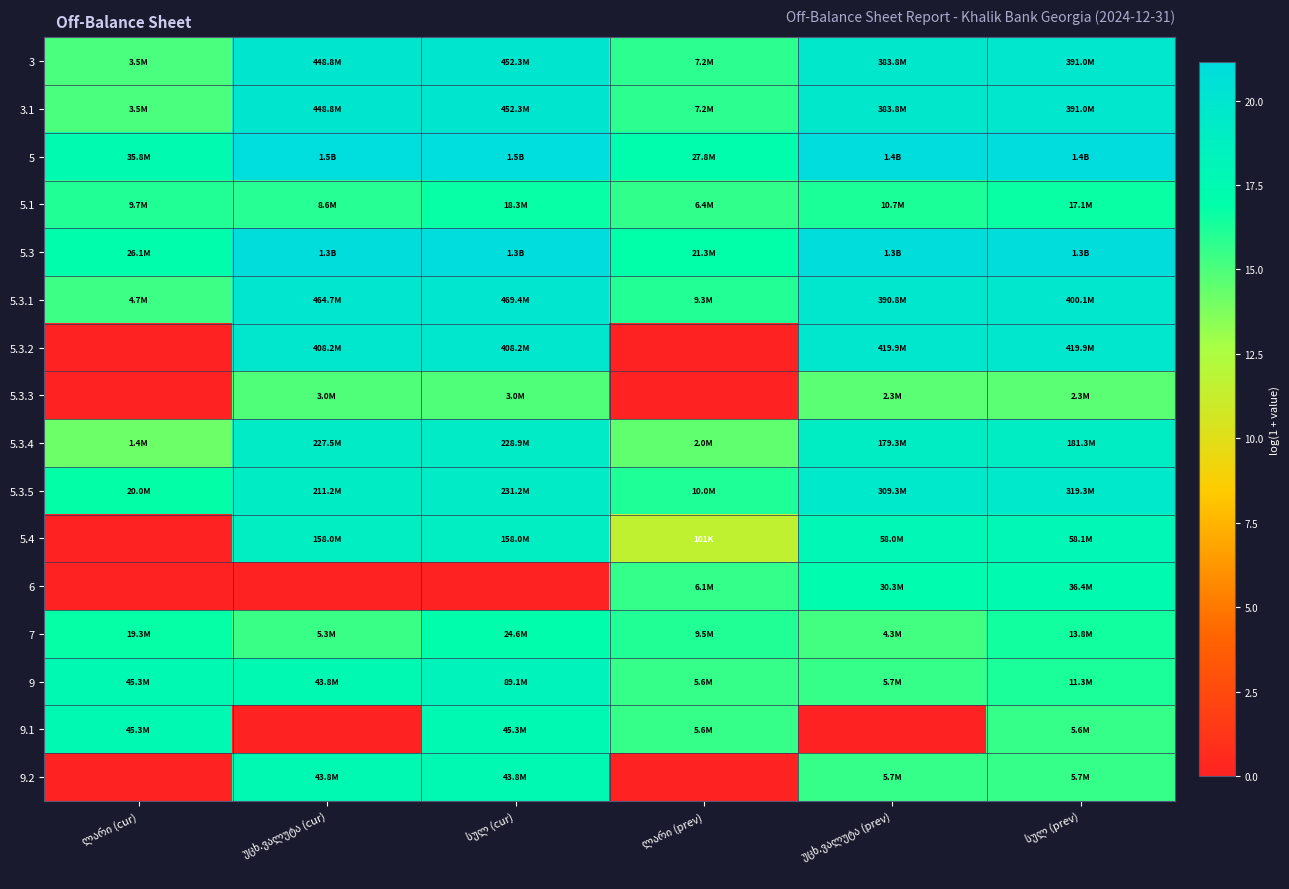

Which category has the lowest value in the 5 series?

ლარი (prev)